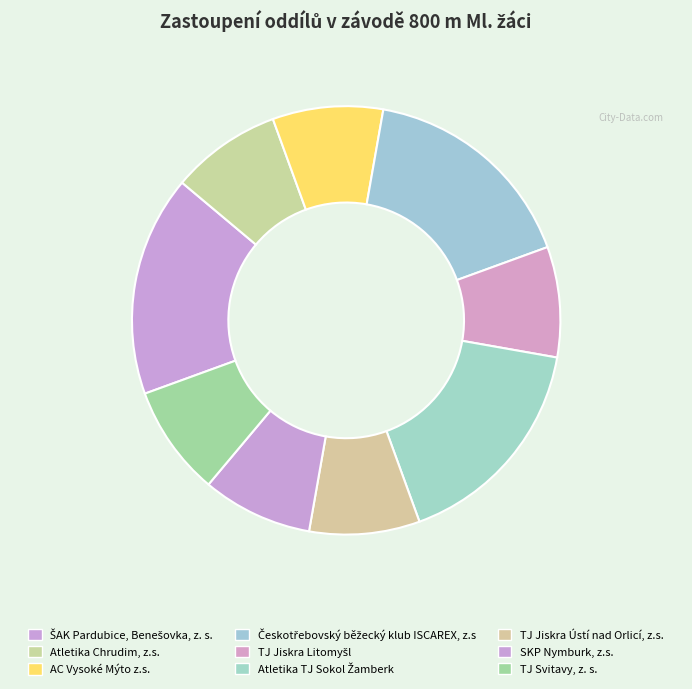

Rank the categories by value from highest to lowest.

ŠAK Pardubice, Benešovka, z. s., Českotřebovský běžecký klub ISCAREX, z.s, Atletika TJ Sokol Žamberk, Atletika Chrudim, z.s., AC Vysoké Mýto z.s., TJ Jiskra Litomyšl, TJ Jiskra Ústí nad Orlicí, z.s., SKP Nymburk, z.s., TJ Svitavy, z. s.